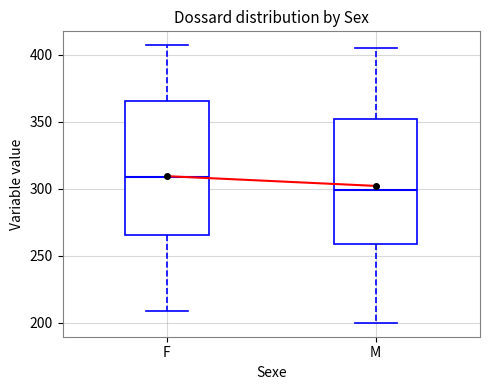

Which box has the highest median line?

F